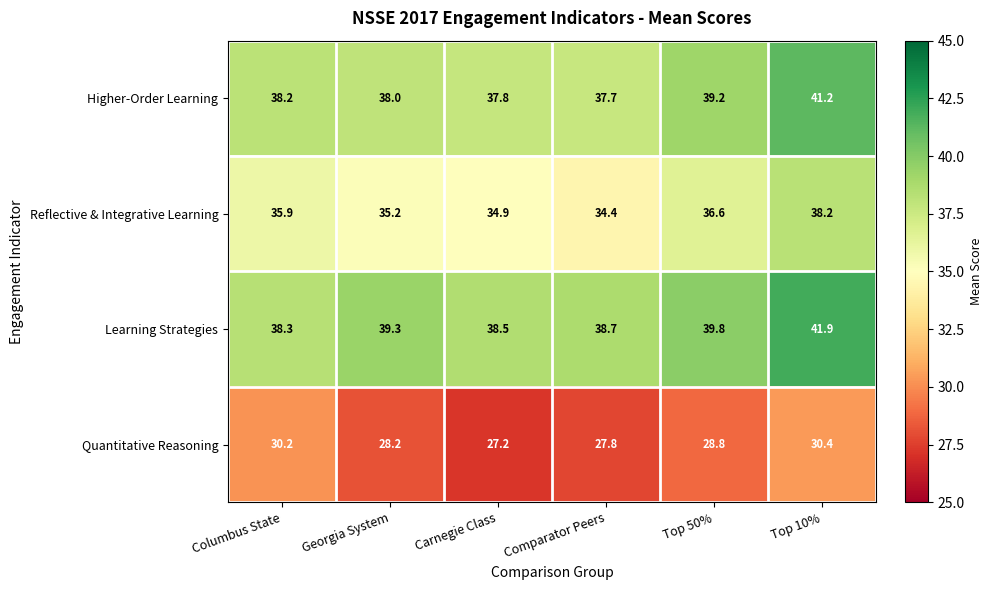

Where does the Reflective & Integrative Learning series first go above 35?

Columbus State